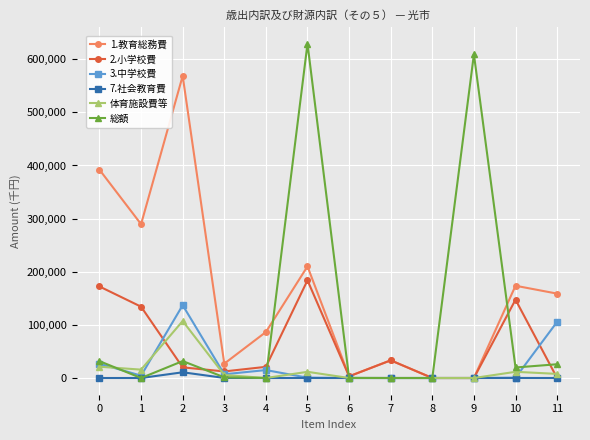

The value of 1.教育総務費 at 11 is 158822. True or false?

True